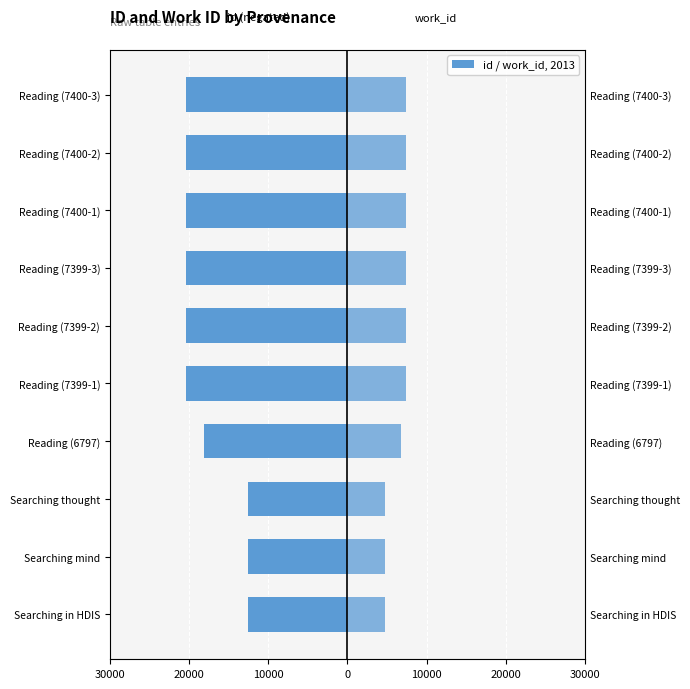

Is it true that id equals -12500 at Searching in HDIS?

True